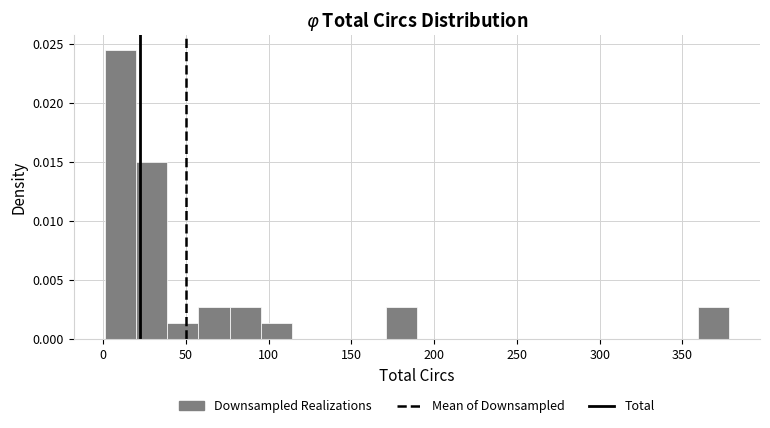

Around what value on the x-axis is the tallest bar? Give the approximate position of its centre, as read against the axis.

10